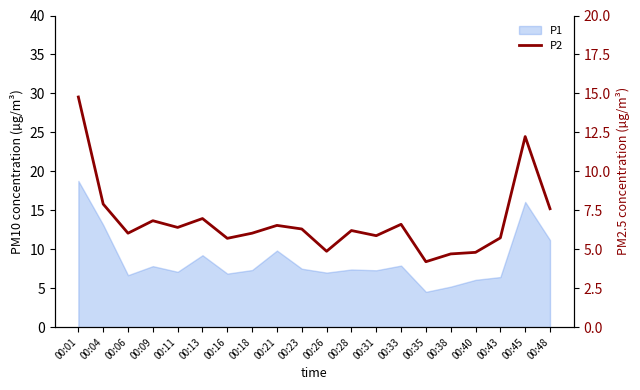

Does the chart display data point markers on the line(s)?

No